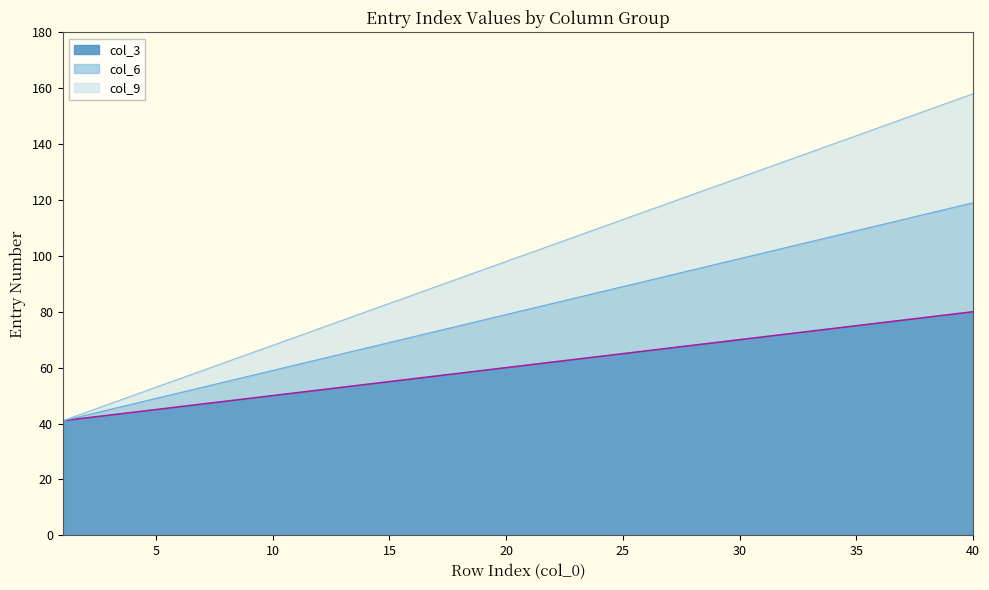

At which label is col_3 closest to 60?

20